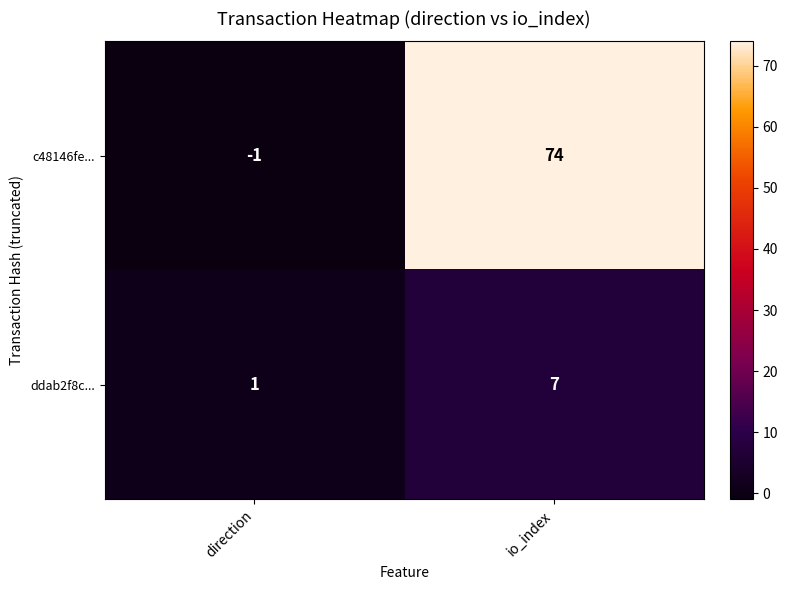

Rank the series at direction from lowest to highest value.

c48146fe..., ddab2f8c...